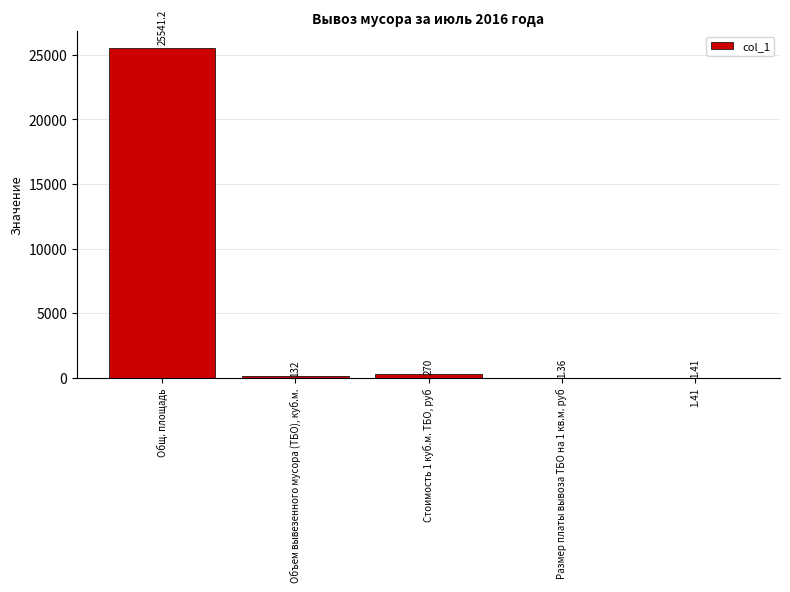

What is the sum of the values at Стоимость 1 куб.м. ТБО, руб and 1.41?

271.4